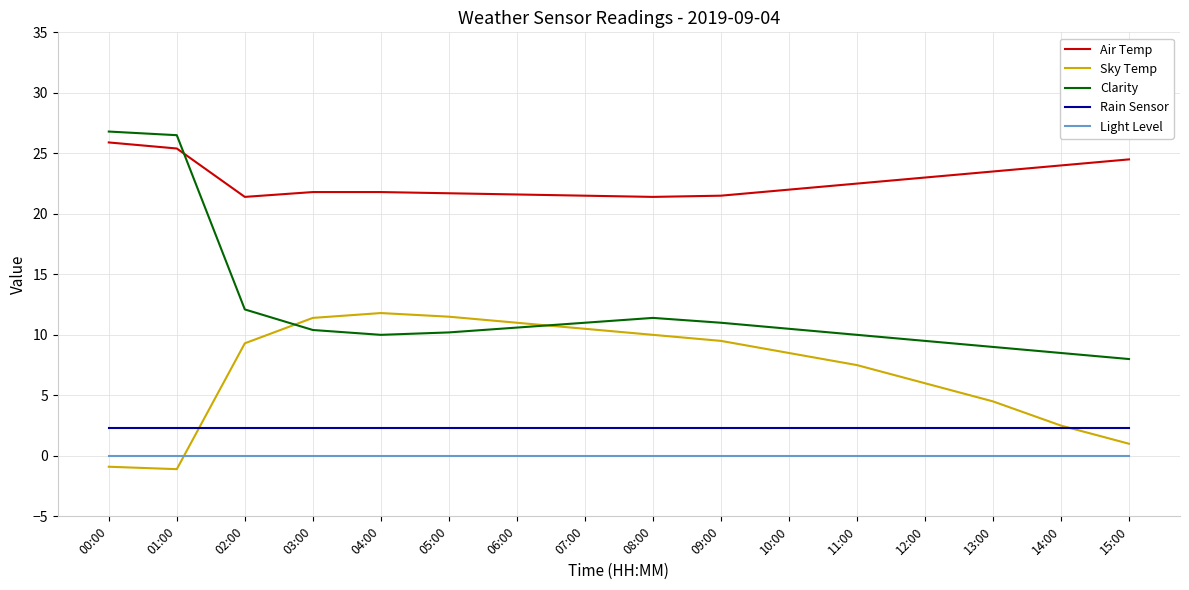

How many times do Clarity and Sky Temp cross each other?

2